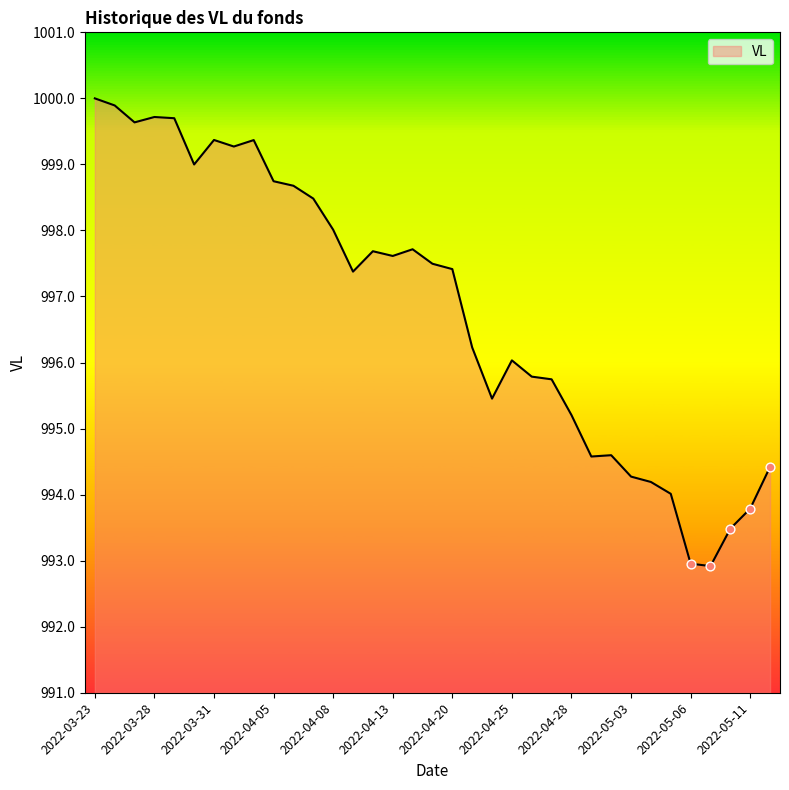

What is the greatest value displayed?

1000.0